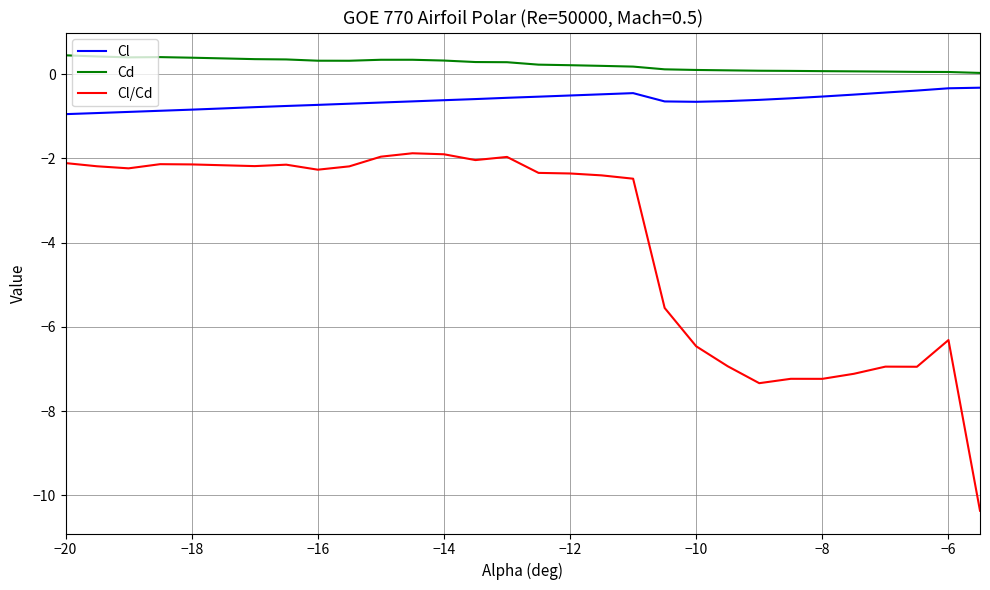

What is the highest value of the Cl series?

-0.3